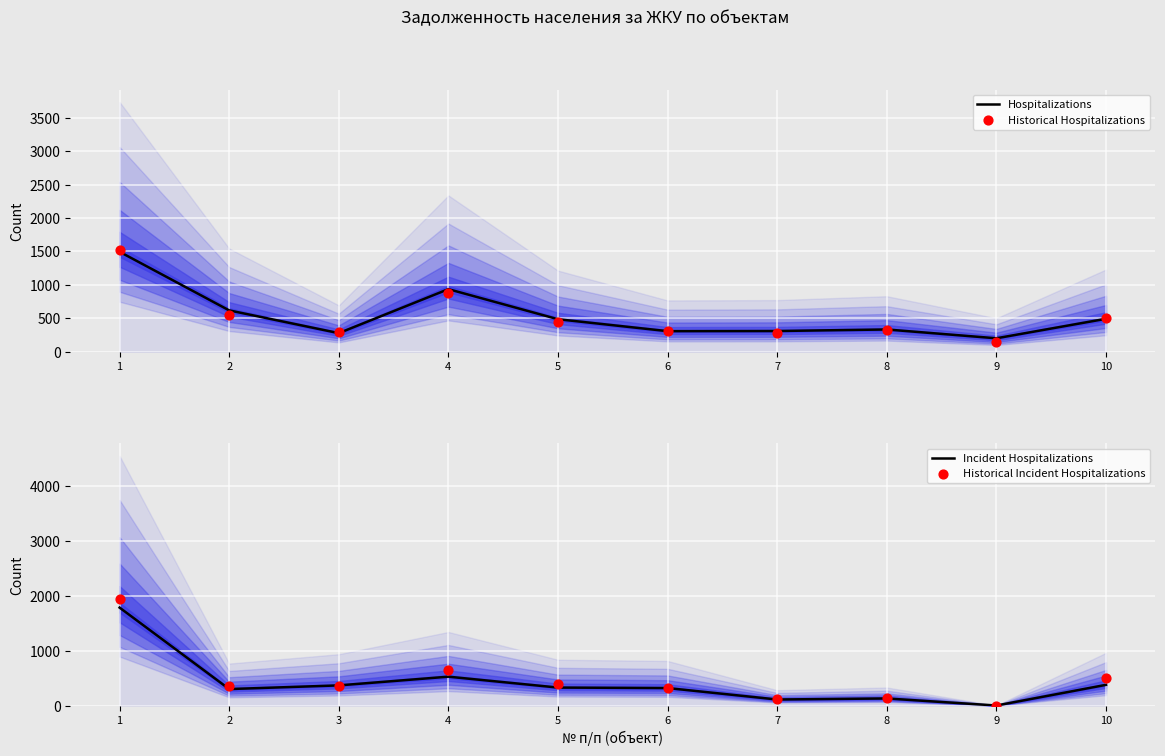

At how many categories does at least one series exceed 1450?

1